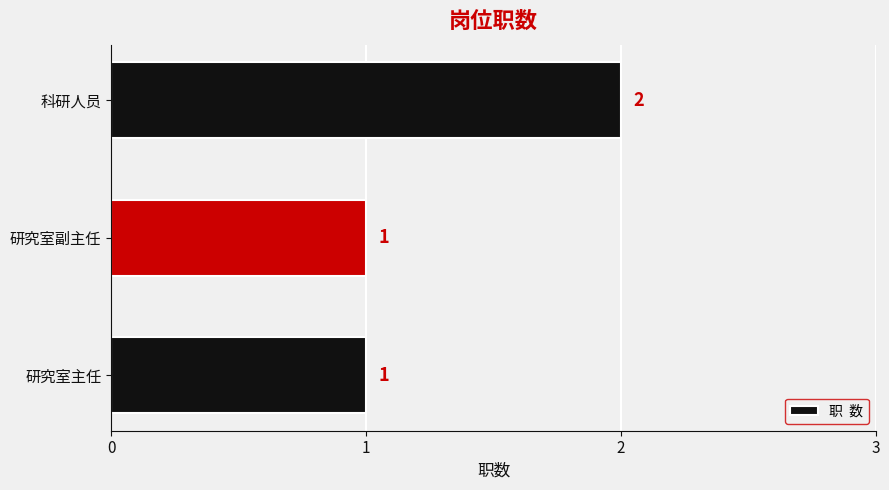

What is the greatest value displayed?

2